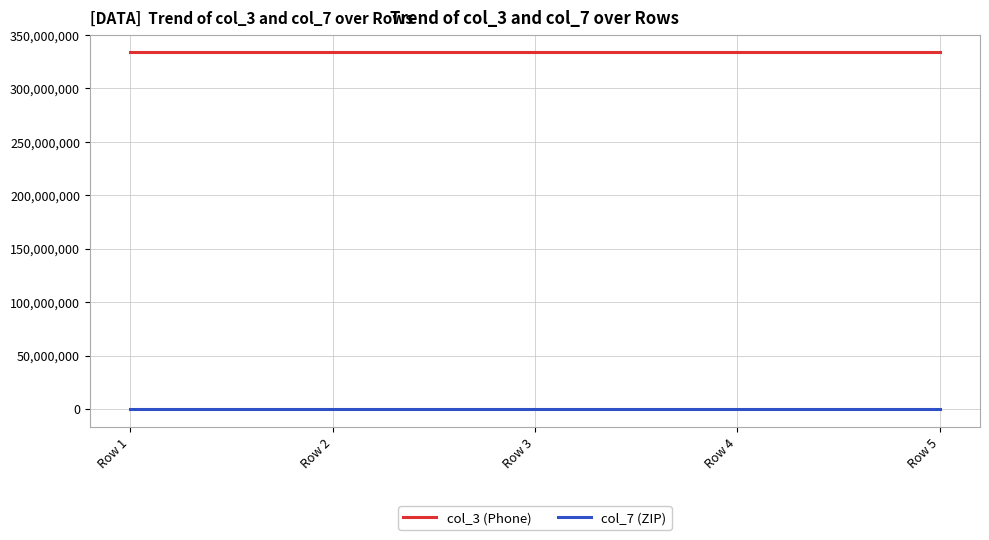

At how many categories does at least one series exceed 265467794?

5